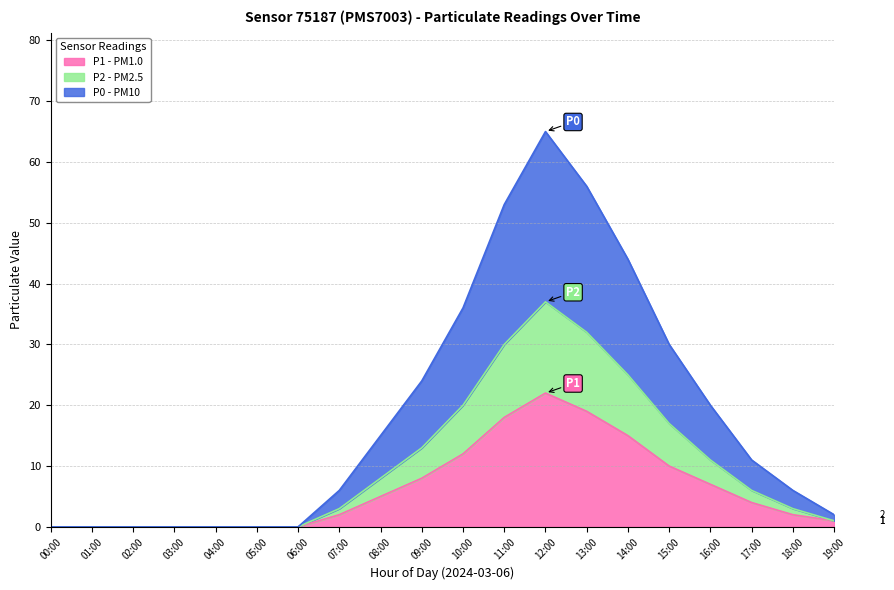

At 17:00, list the series in order from smallest to largest.

P1, P2, P0